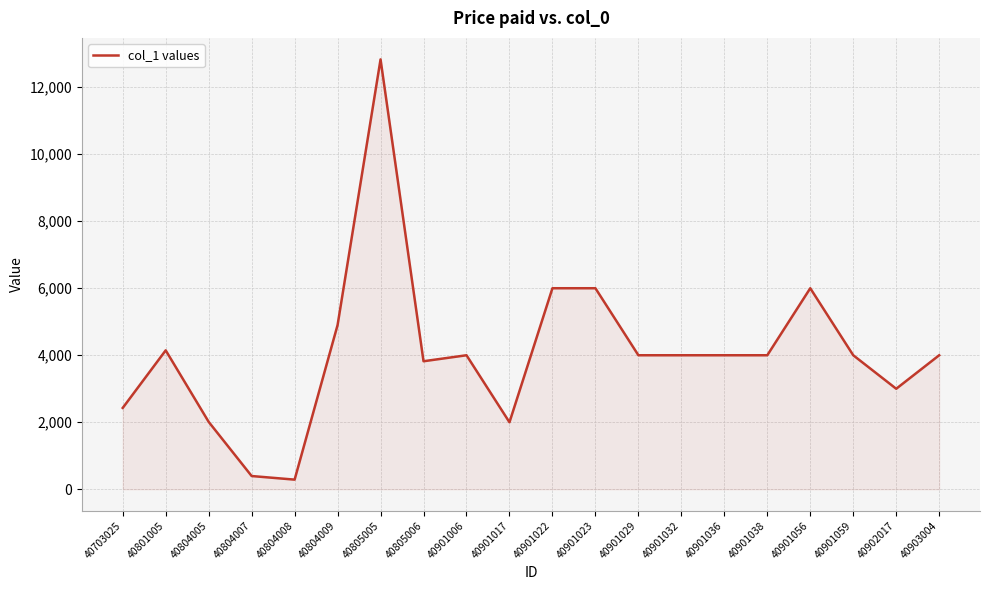

The chart shows a value of 6382.3 at 40901006. True or false?

False